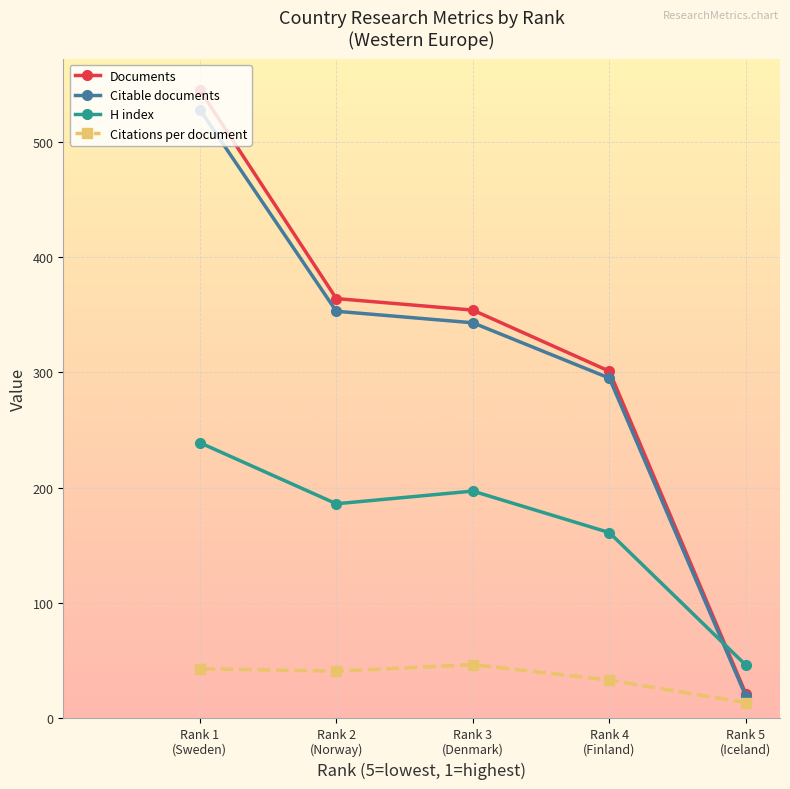

Is this an area chart (filled region under the line)?

No